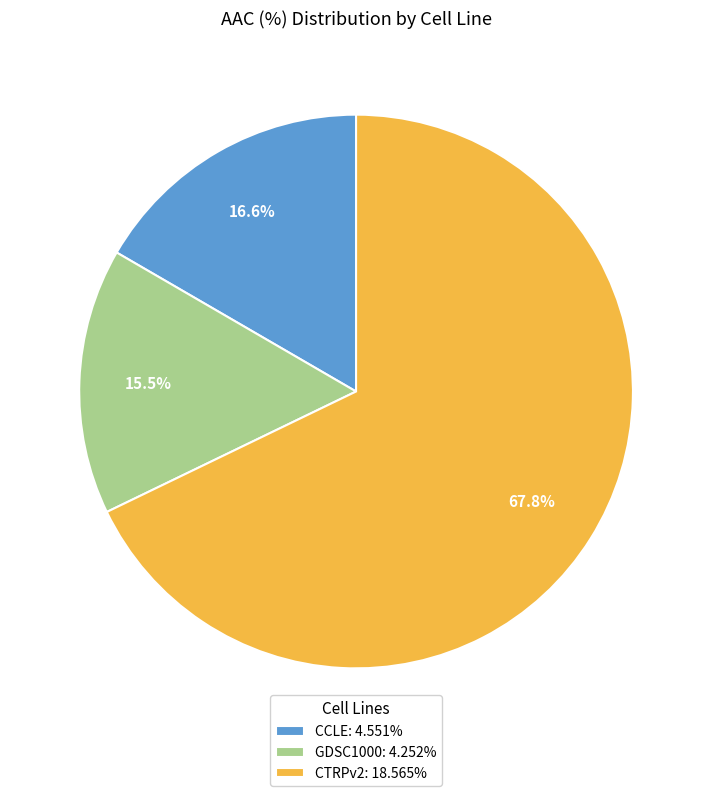

What percentage is the CCLE slice, to the nearest percent?

17%